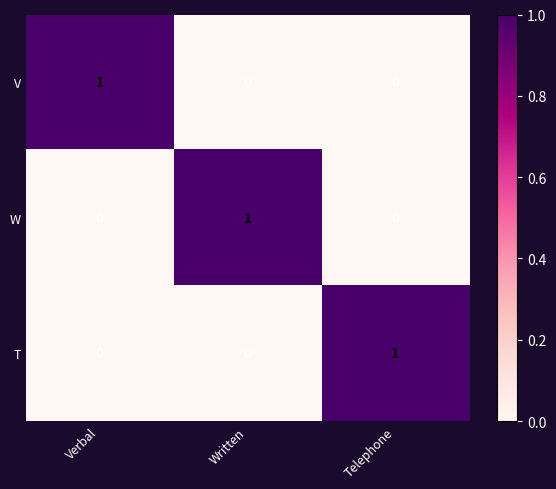

At how many categories does at least one series exceed 0?

3